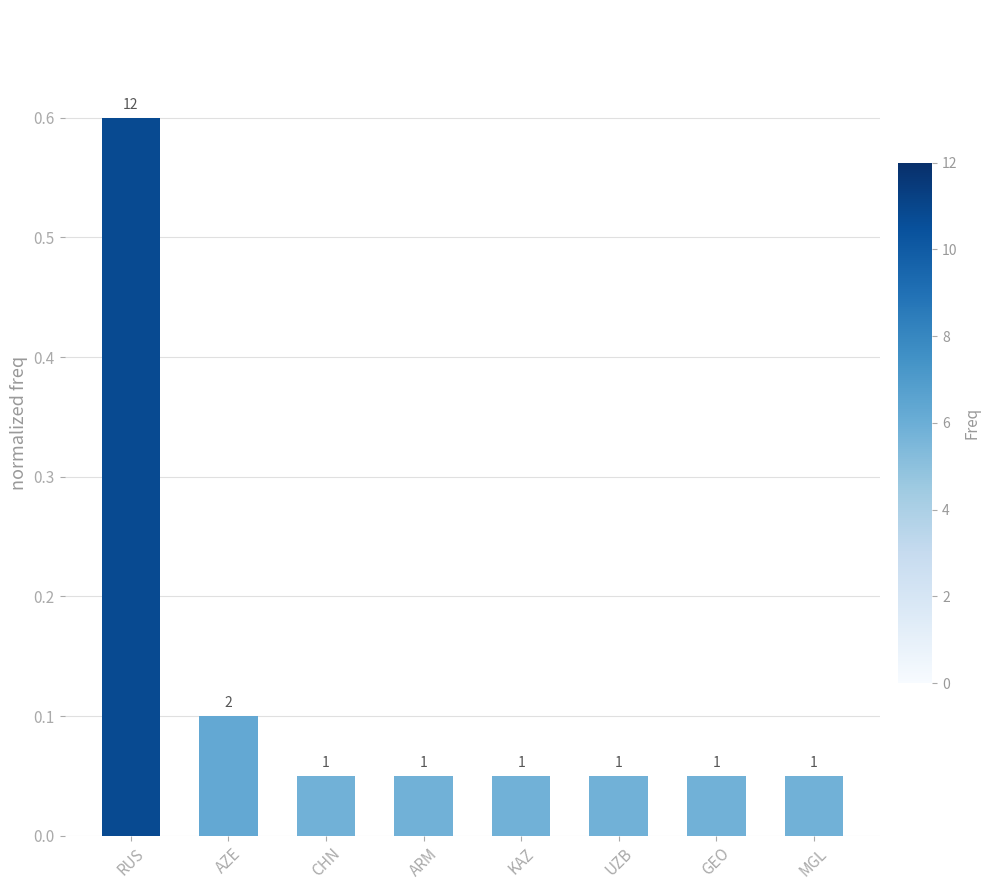

What is the value of the 6th bar from the left?

0.1